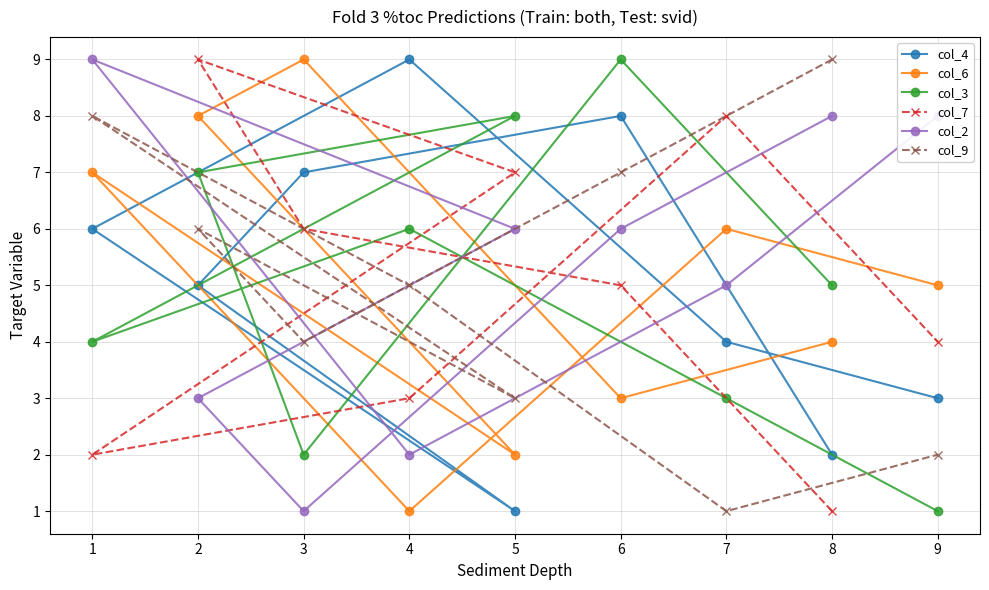

At which label is col_7 closest to 5?

6